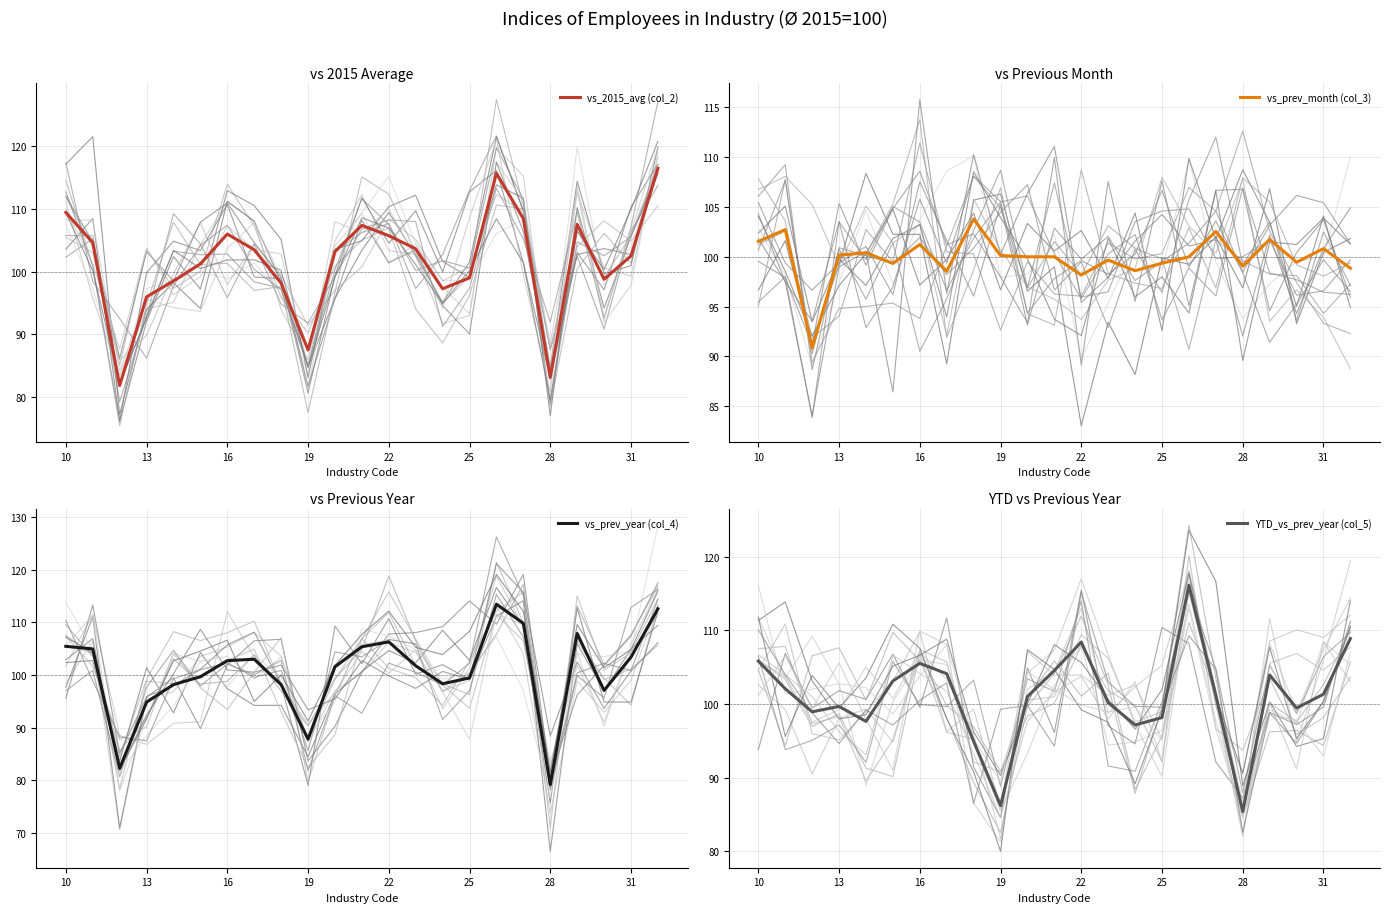

Where does the vs_2015_avg (col_2) series first go above 103?

10